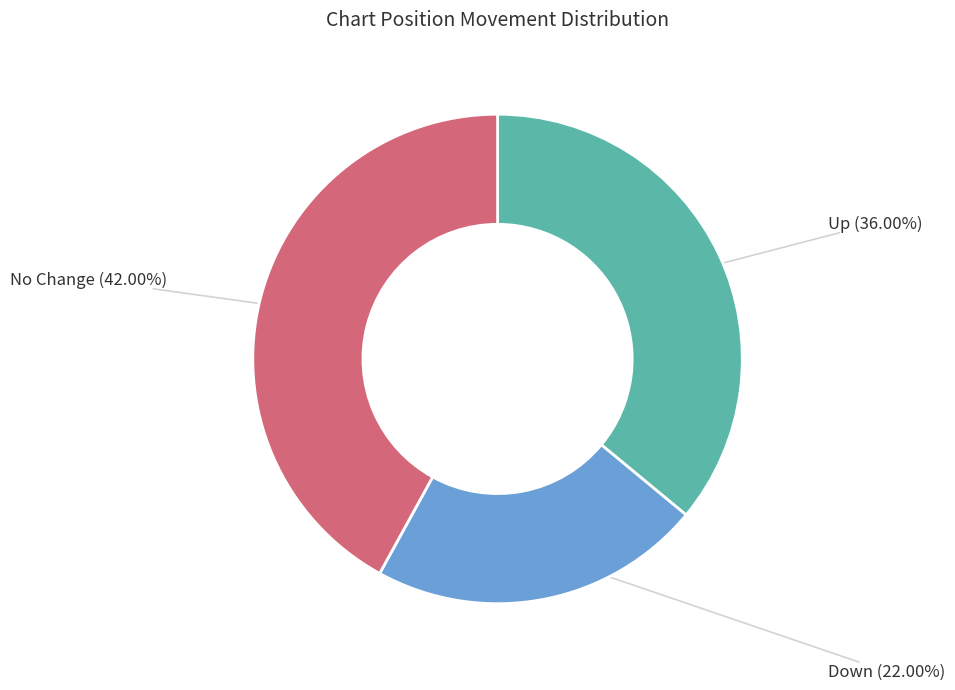

Is there any slice that represents more than half of the pie?

No